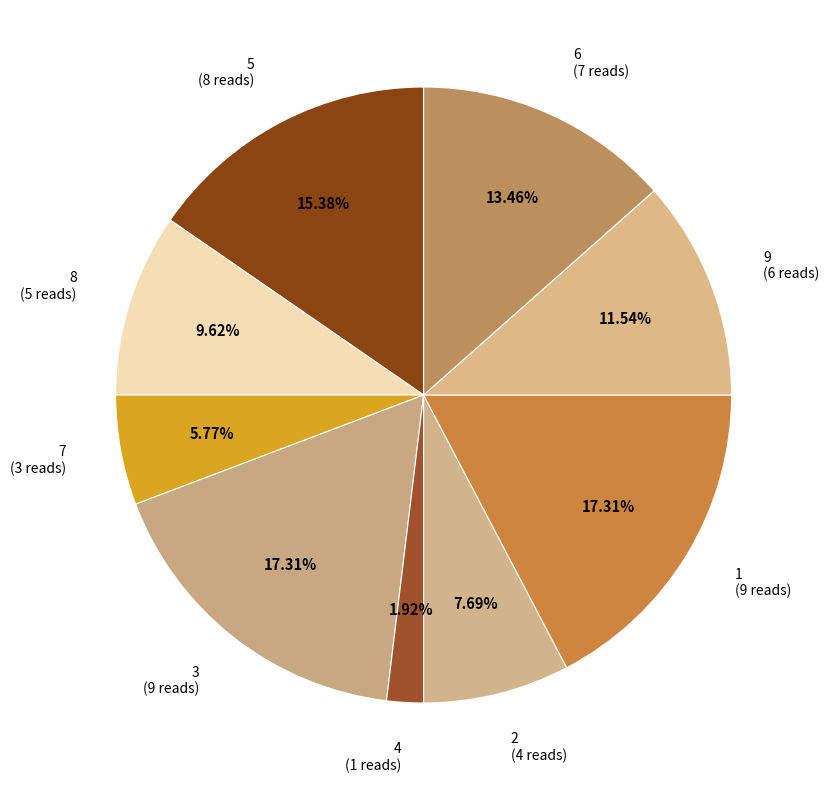

Does any single category account for the majority?

No